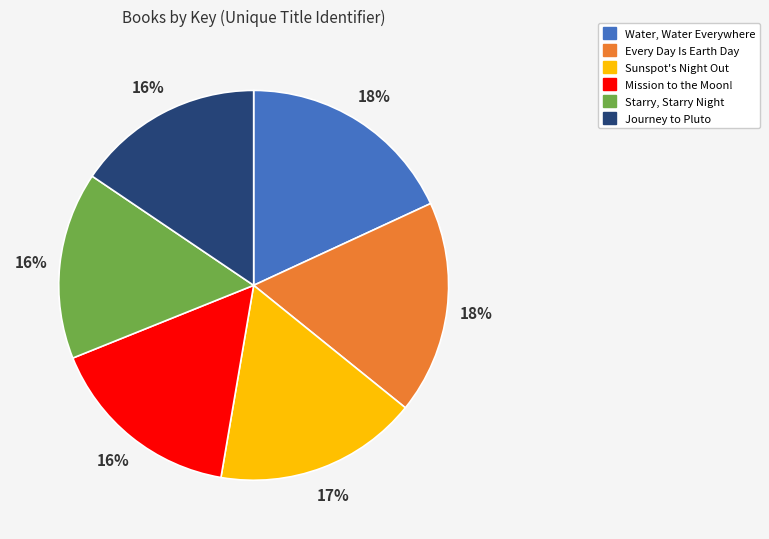

To the nearest percent, what is the combined percentage of Every Day Is Earth Day and Water, Water Everywhere?

36%